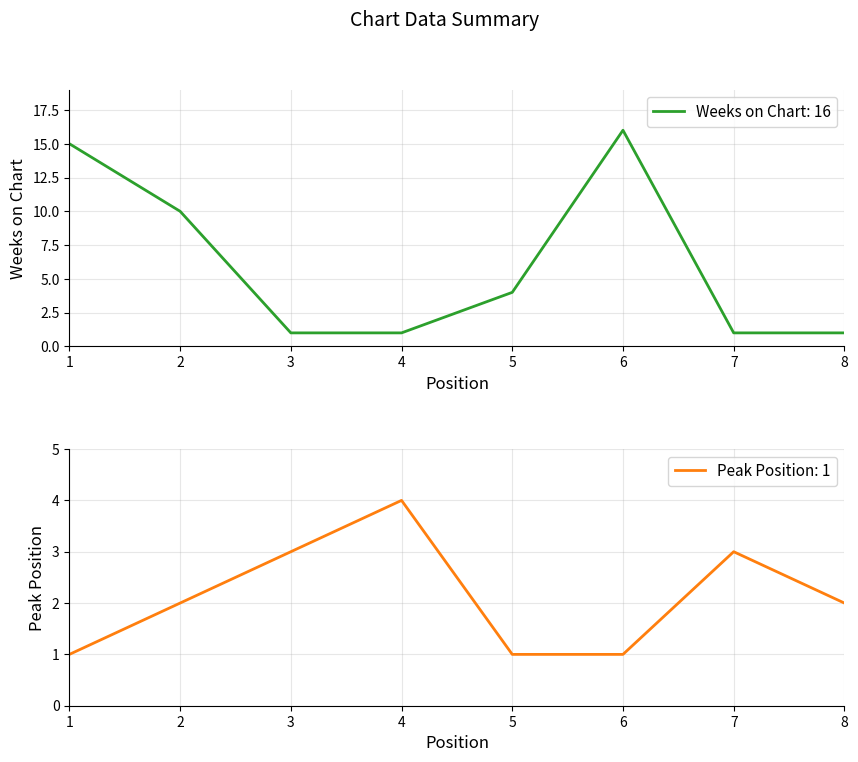

What is the sum of the Weeks on Chart values at 7 and 2?

11